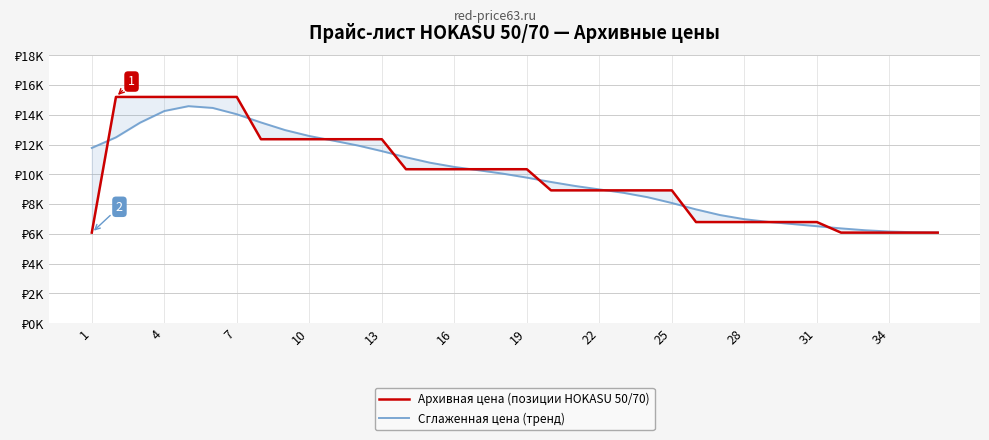

The Сглаженная цена (тренд) series shows 11781.8 at 1. True or false?

True